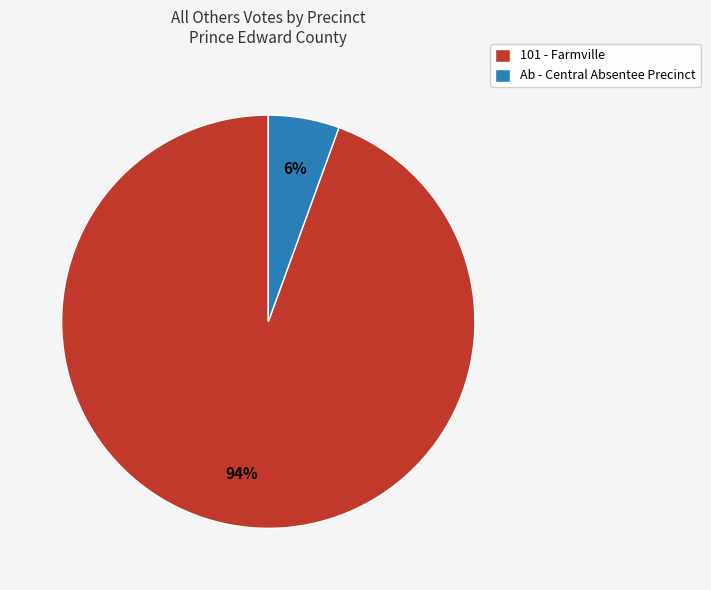

To the nearest percent, what is the combined percentage of Ab - Central Absentee Precinct and 101 - Farmville?

100%